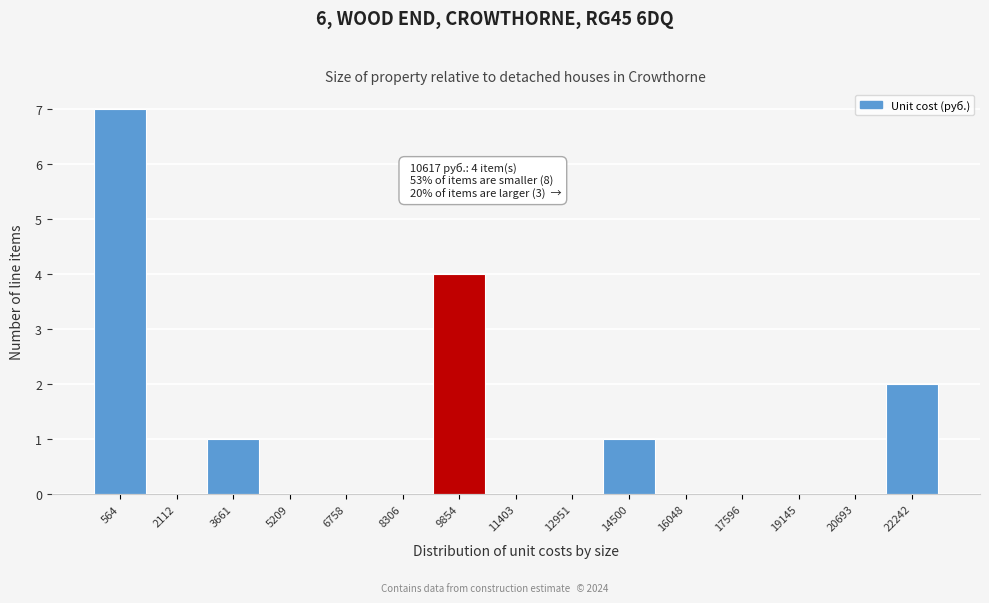

Reading left to right, extract all data points from this chart.

564=7	2112=0	3661=1	5209=0	6758=0	8306=0	9854=4	11403=0	12951=0	14500=1	16048=0	17596=0	19145=0	20693=0	22242=2